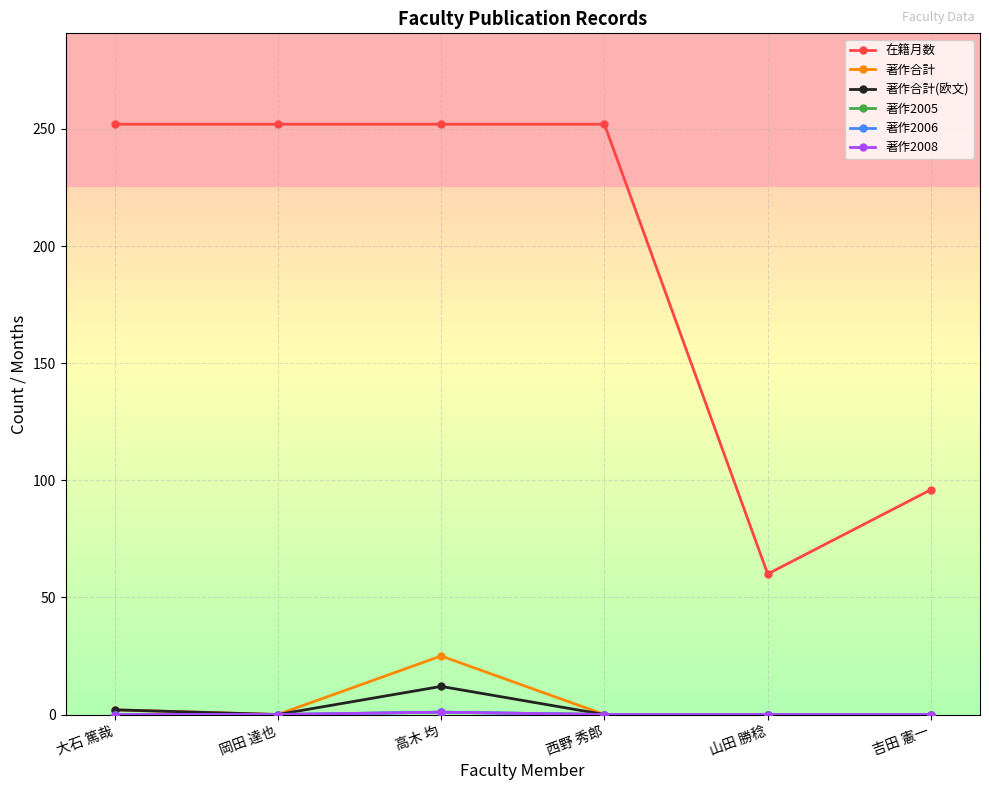

Reading left to right, extract all data points from this chart.

在籍月数: 252	252	252	252	60	96
著作合計: 2	0	25	0	0	0
著作合計(欧文): 2	0	12	0	0	0
著作2005: 0	0	1	0	0	0
著作2006: 0	0	1	0	0	0
著作2008: 0	0	1	0	0	0